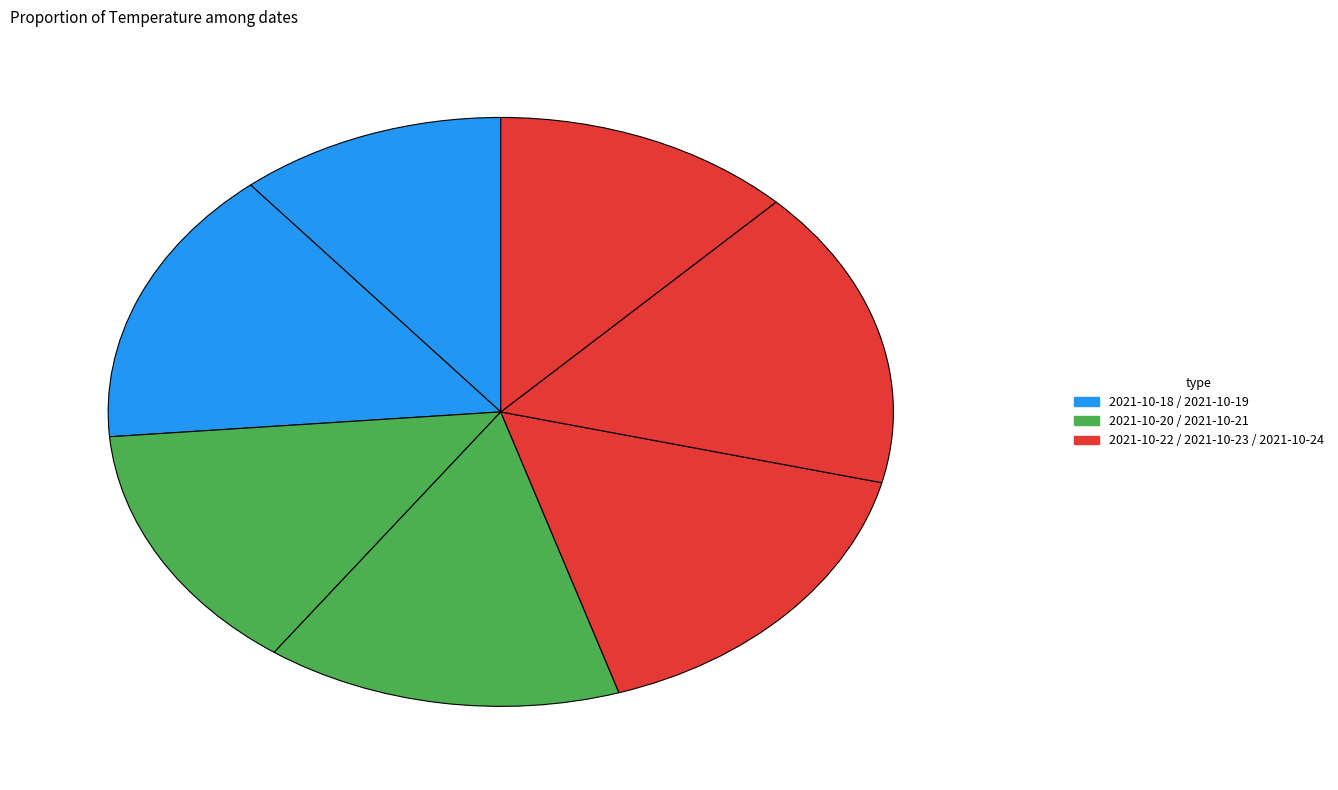

How many segments does this pie chart have?

7